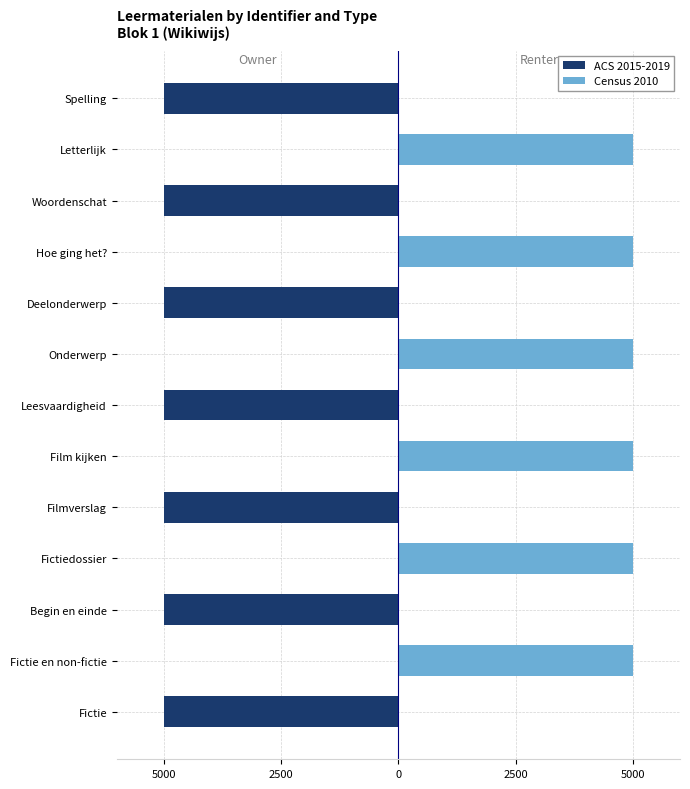

How many distinct data groups are displayed?

2